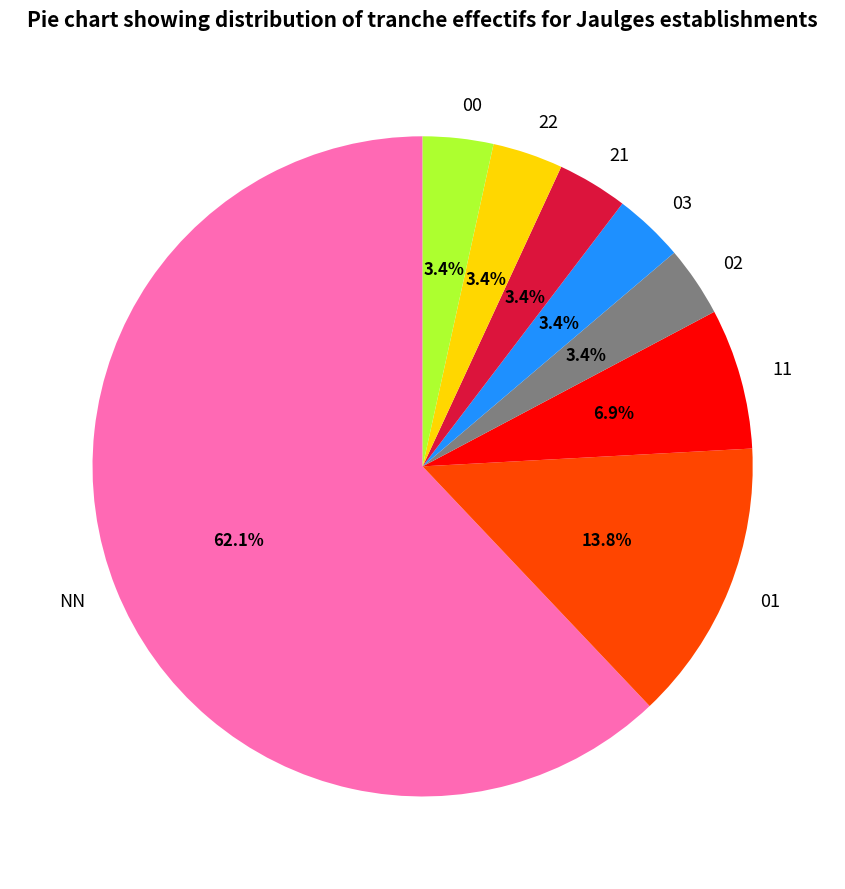

What is the ratio of the value at 02 to the value at 21?

1.0